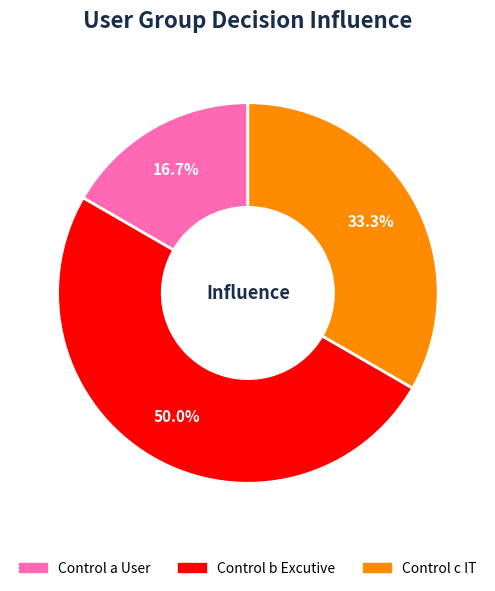

To the nearest percent, what is the difference between the Control b Excutive and Control a User slice percentages?

33%